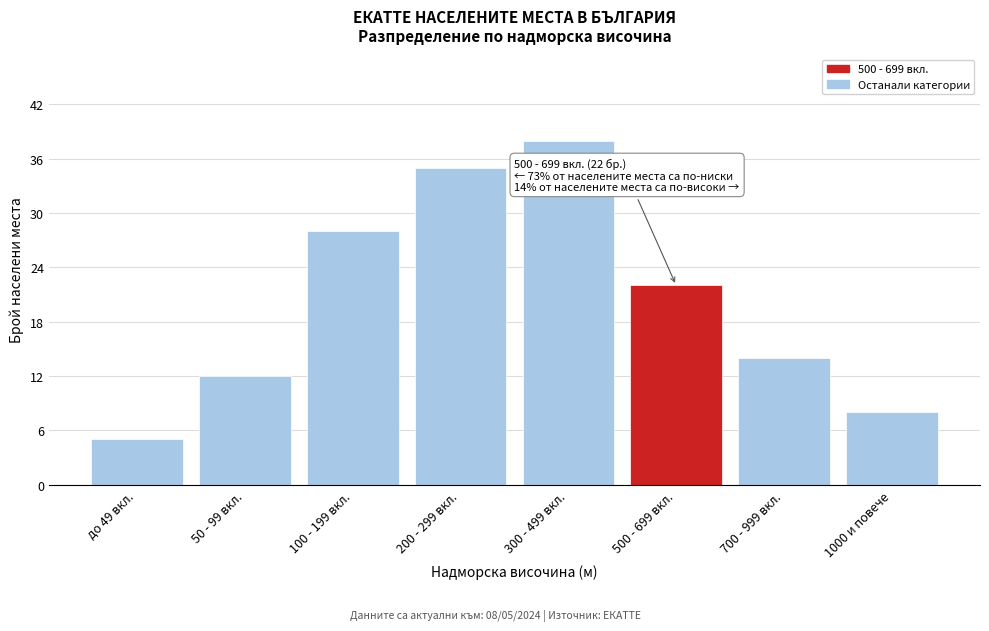

Reading left to right, what are all the values shown in this chart?

до 49 вкл.=5	50 - 99 вкл.=12	100 - 199 вкл.=28	200 - 299 вкл.=35	300 - 499 вкл.=38	500 - 699 вкл.=22	700 - 999 вкл.=14	1000 и повече=8